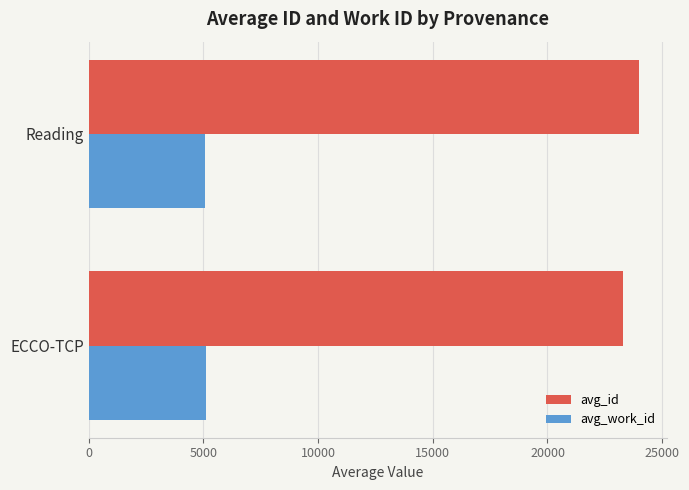

Which label corresponds to the largest value in the chart?

Reading